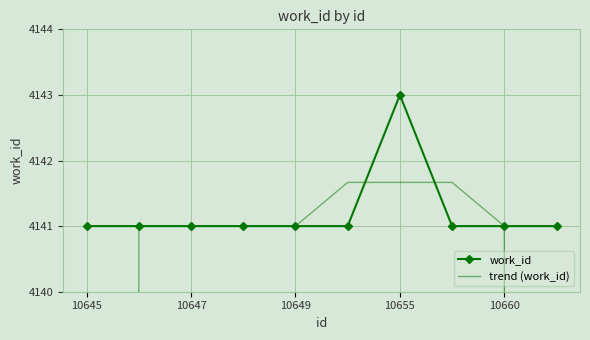

Which series has the largest total across all categories?

work_id